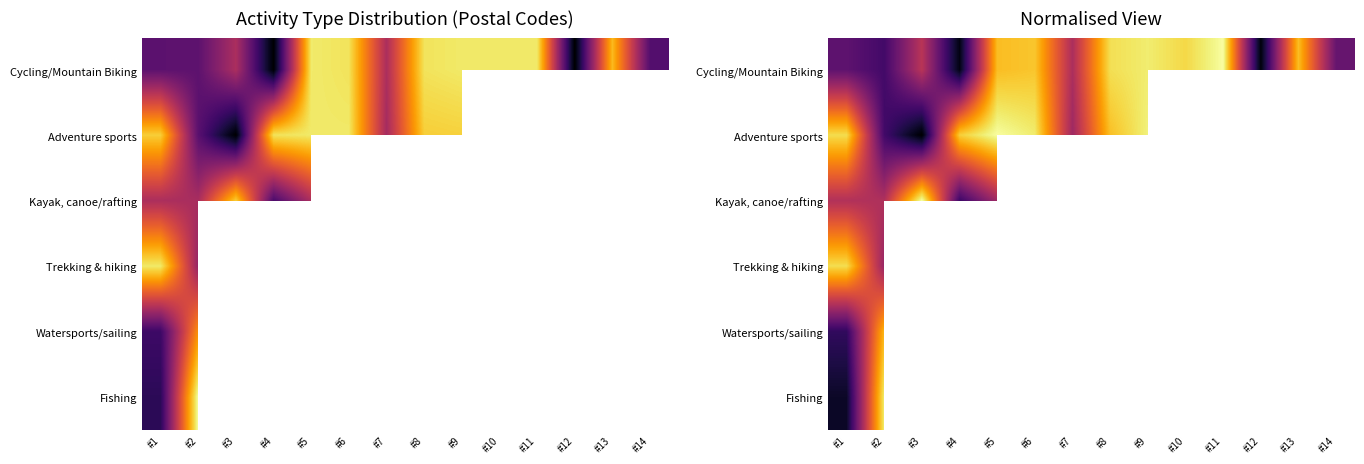

Rank the series by their maximum value, from lowest to highest.

Watersports/sailing, Trekking & hiking, Fishing, Adventure sports, Cycling/Mountain Biking, Kayak, canoe/rafting